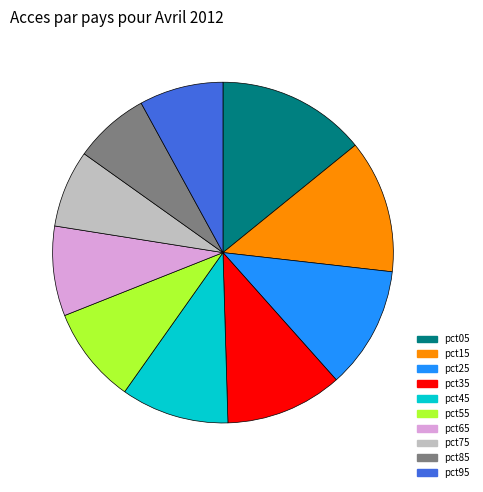

Is there any slice that represents more than half of the pie?

No